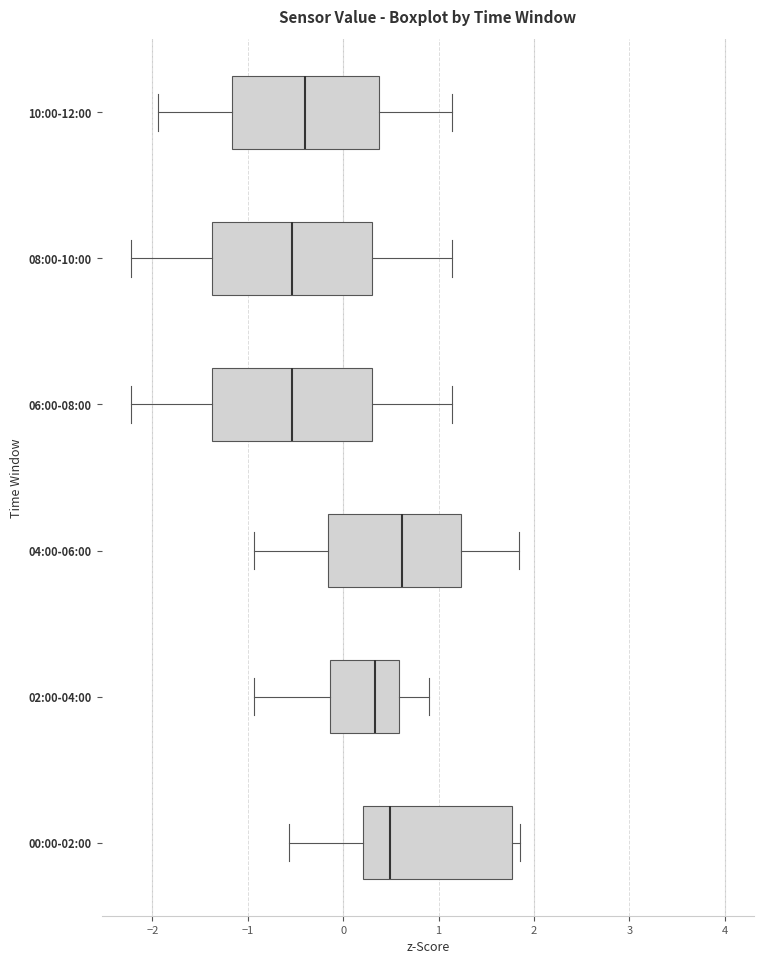

Where does the left whisker of the box for 00:00-02:00 end on the x-axis? The values are not printed on the chart, so give them approximately, as read against the axis.

-0.6